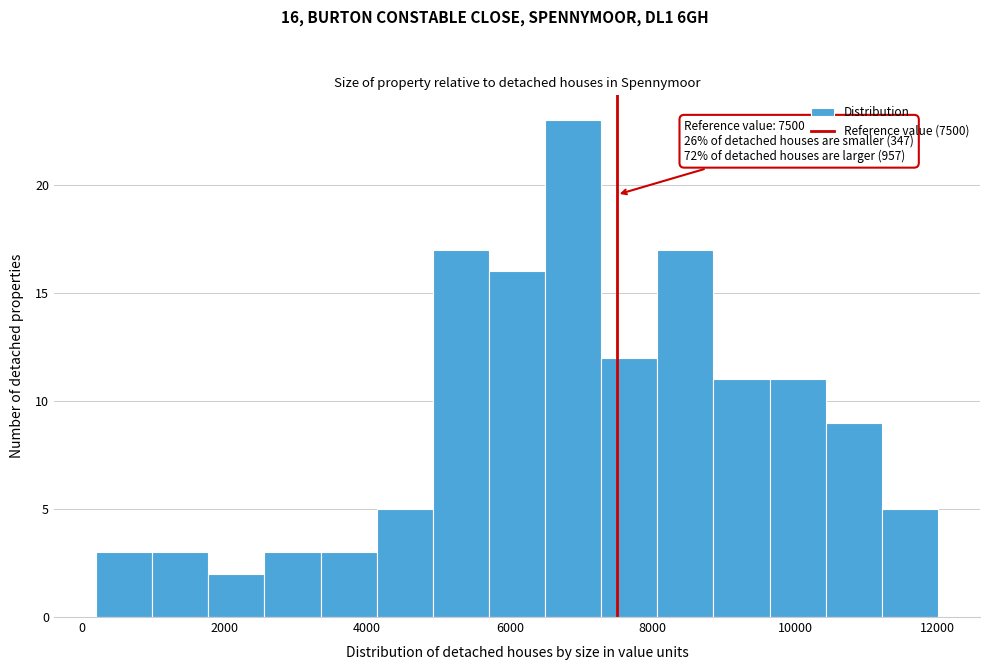

Around what value on the x-axis is the tallest bar? Give the approximate position of its centre, as read against the axis.

6800